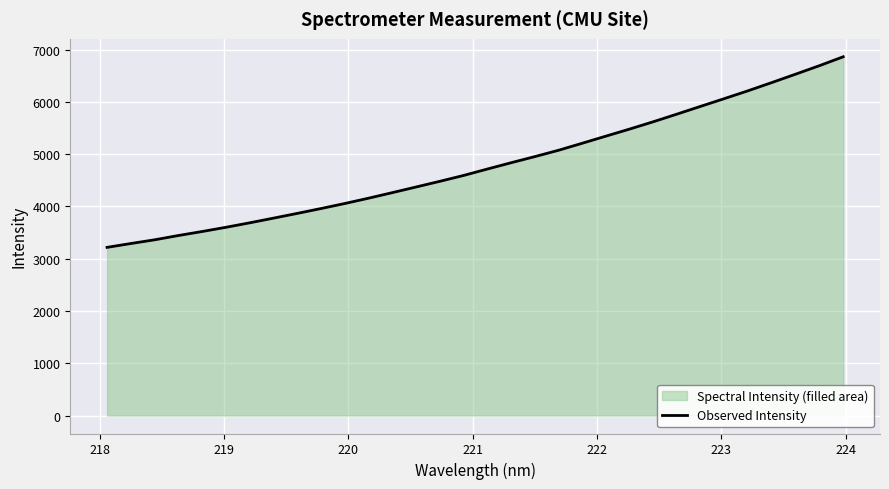

True or false: there are more than 2 points higher than both neighbors.

False